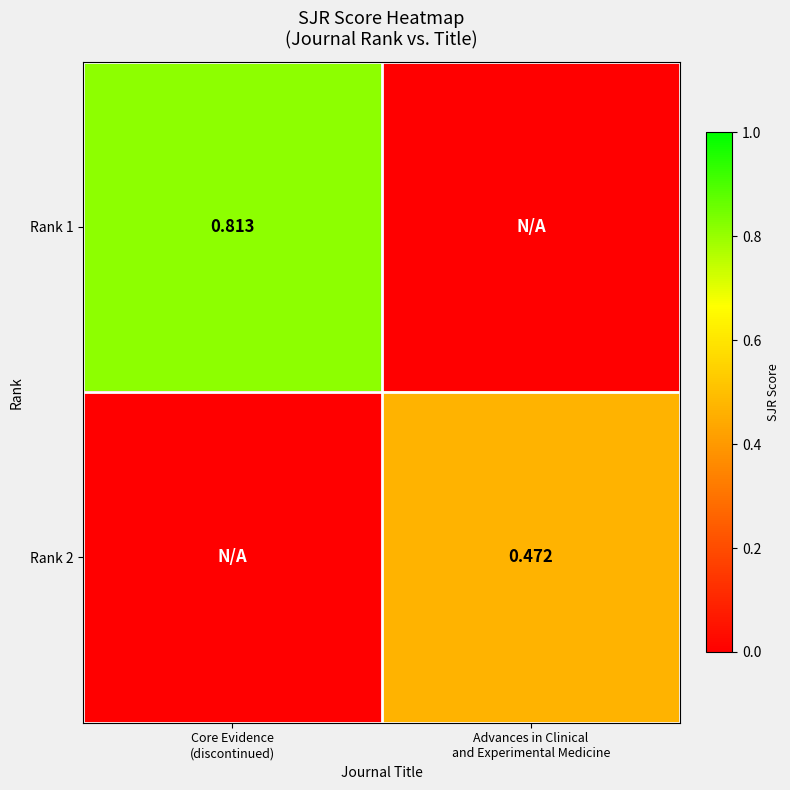

Between Advances in Clinical
and Experimental Medicine and Core Evidence
(discontinued), which is larger?

Core Evidence
(discontinued)